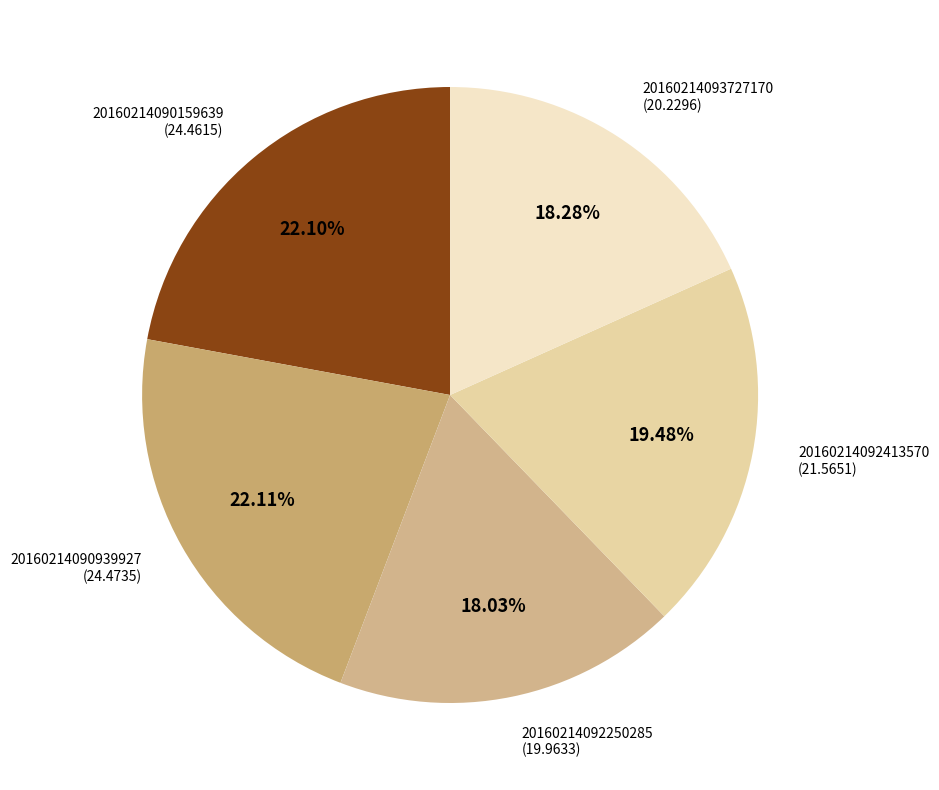

What percentage is the 20160214090159639 slice, to the nearest percent?

22%